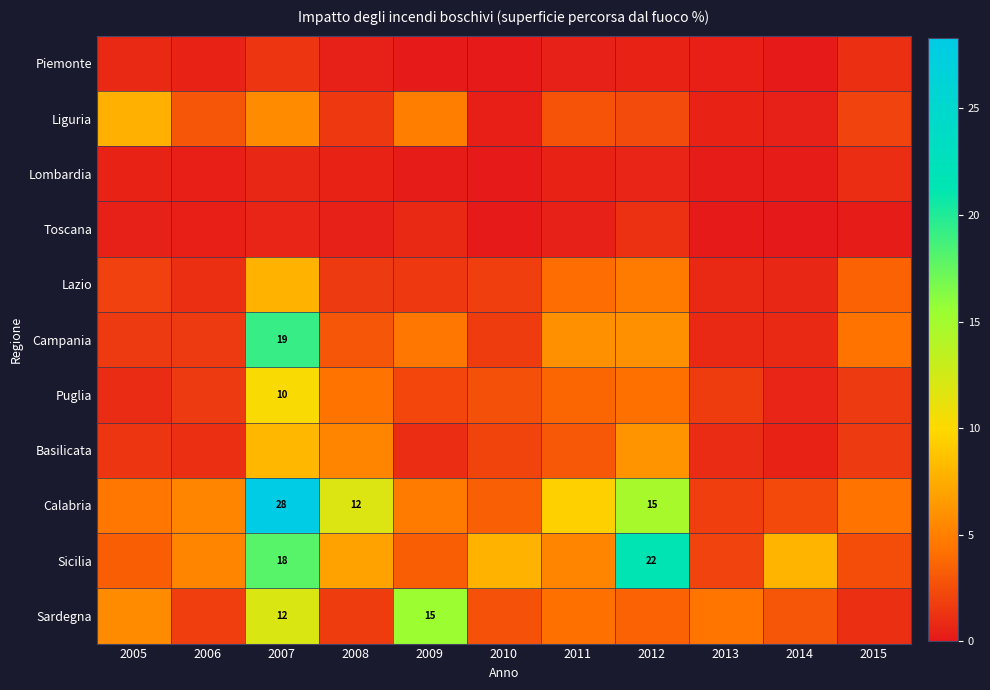

Which series has the largest total across all categories?

Calabria